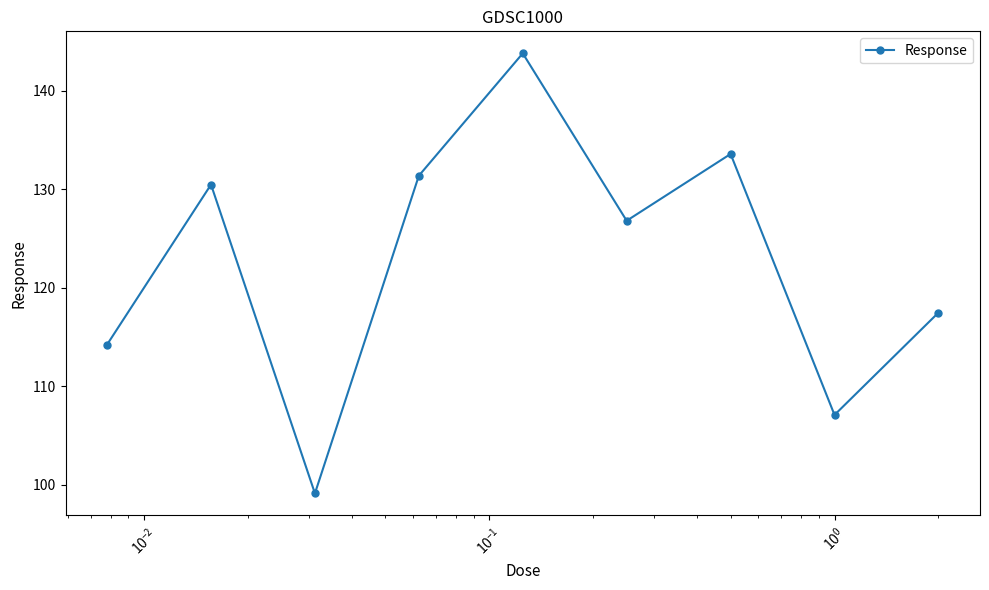

What is the sum of all values?

1103.9